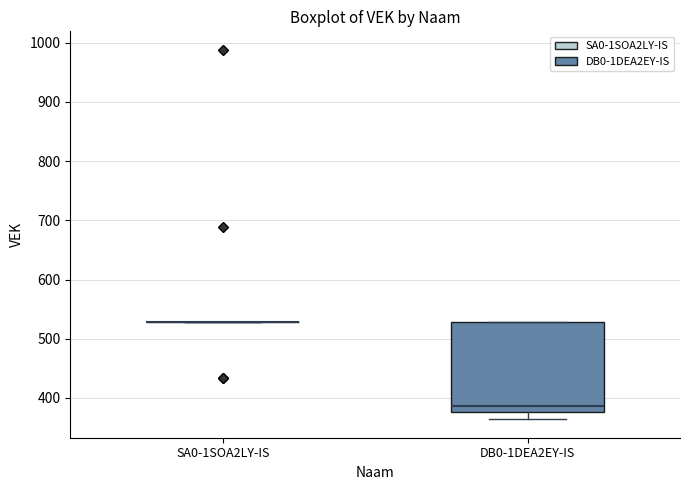

Reading left to right, read every box against the y-axis: the position of its median line, the range the box covers, and the ends of its whiskers. The values are not printed on the chart, so give them approximately, as read against the axis.

SA0-1SOA2LY-IS: box collapsed to a line at 530, whiskers 530 to 530
DB0-1DEA2EY-IS: median 390, box 380 to 530, whiskers 360 to 530